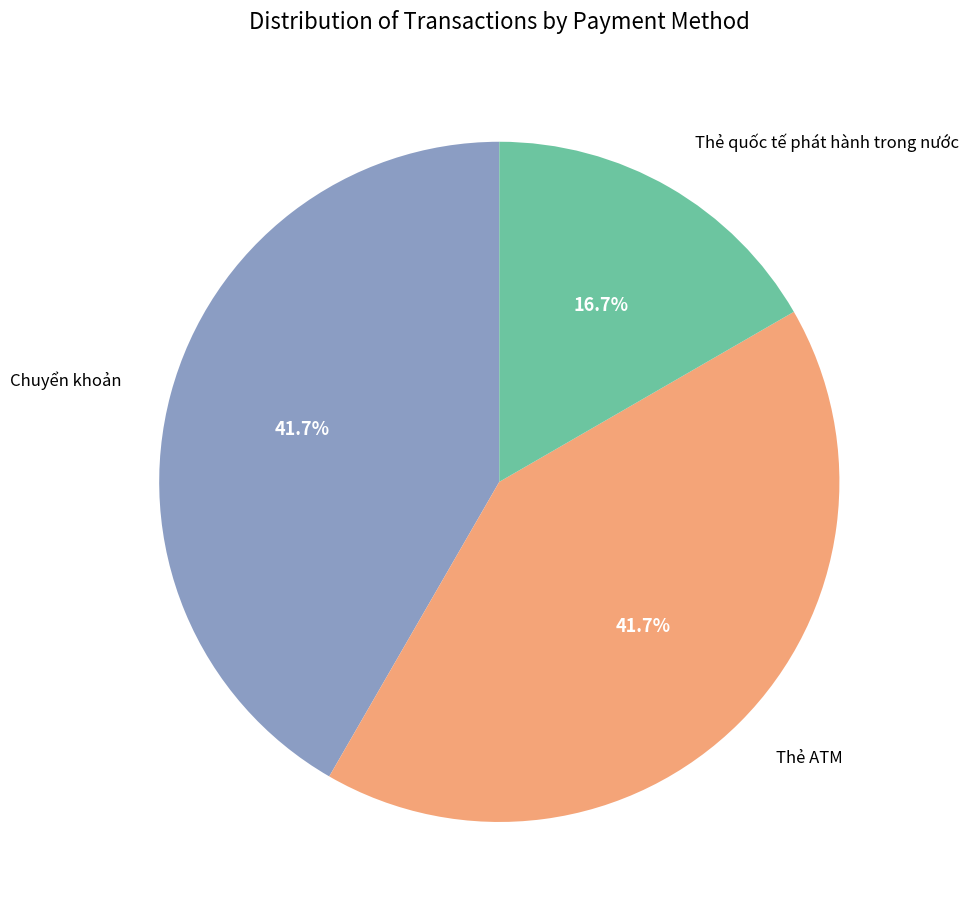

Is there a majority slice in this chart?

No